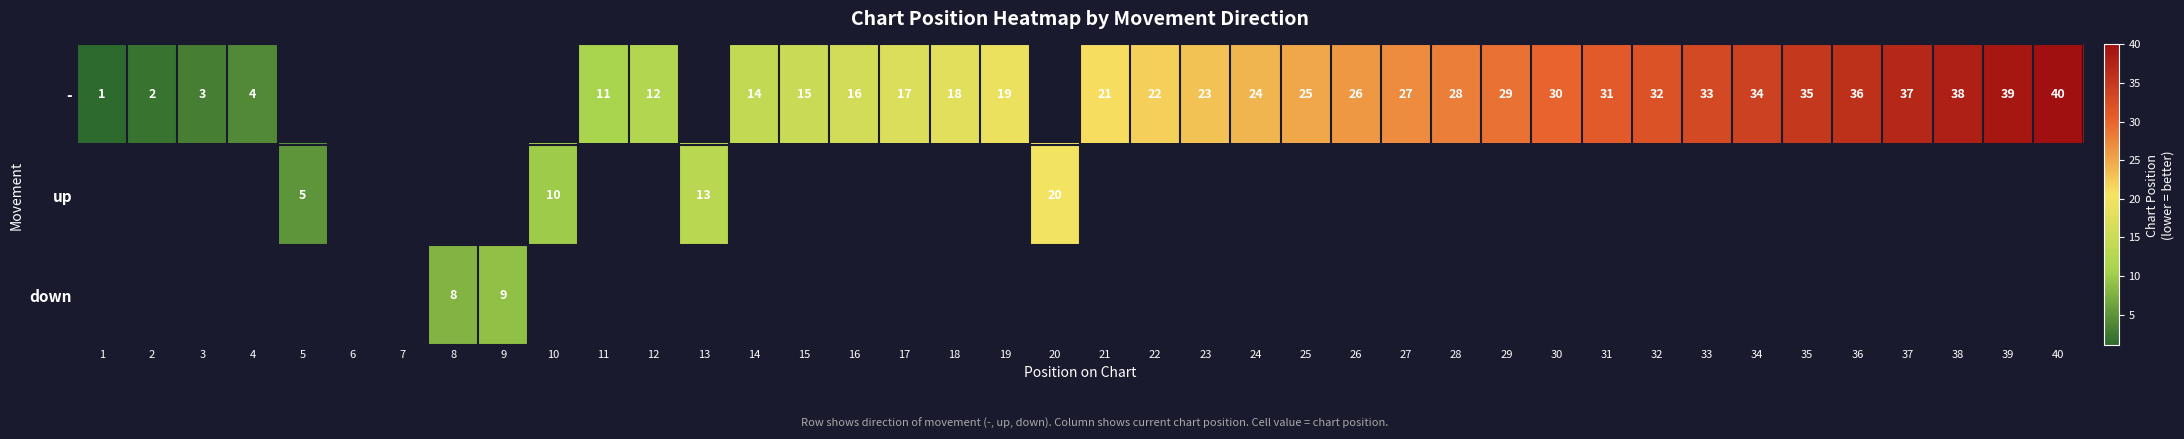

True or false: - has a value of 2 at 3.

False